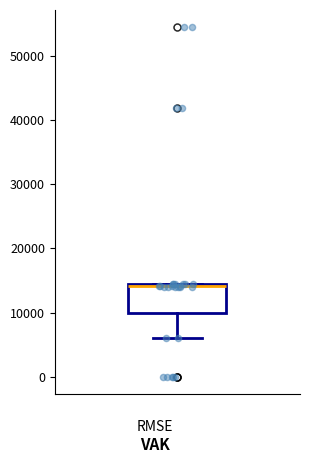

Transcribe this box plot: give where the median line is, the range the box spans, and where the two whiskers end, as read against the y-axis. The values are not printed on the chart, so give them approximately, as read against the axis.

median 14000, box 10000 to 14000, whiskers 6000 to 14000